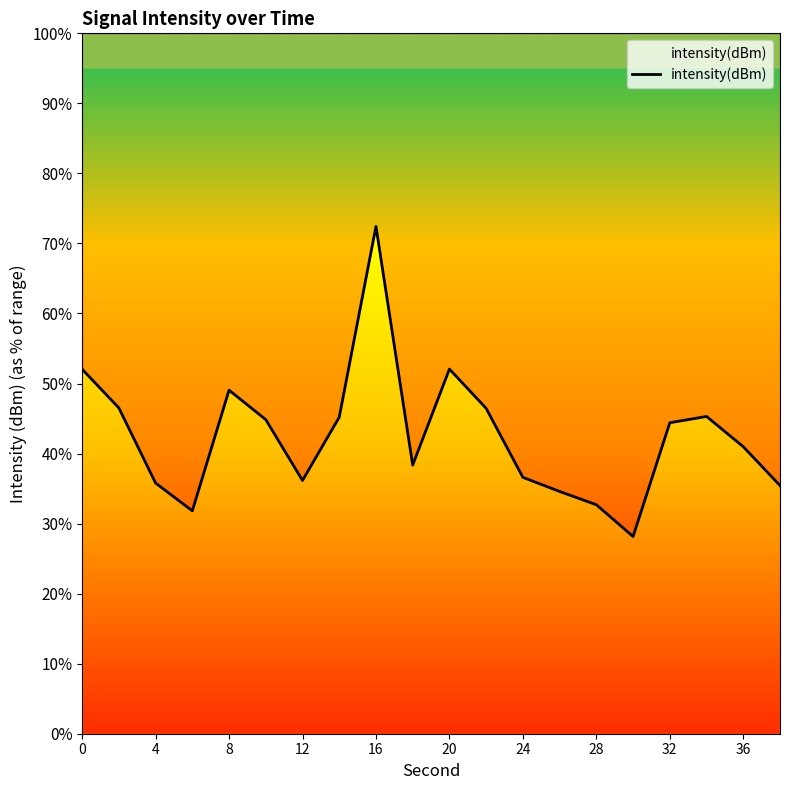

How many lines are shown in the chart?

1